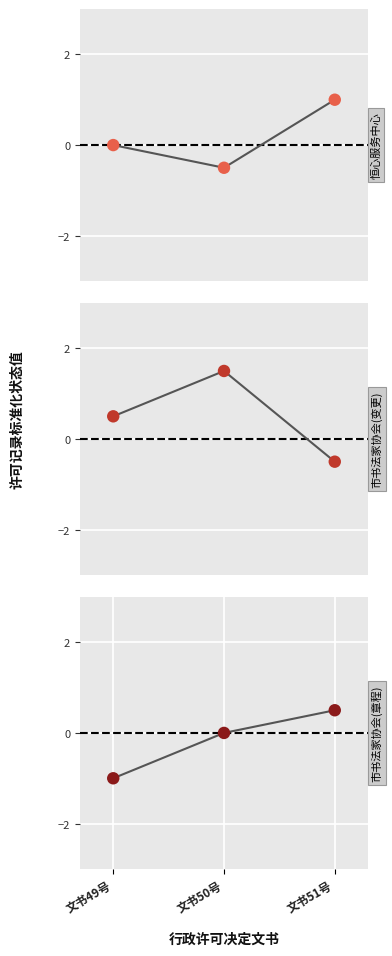

Which series has the largest total across all categories?

攀枝花市书法家协会(变更)